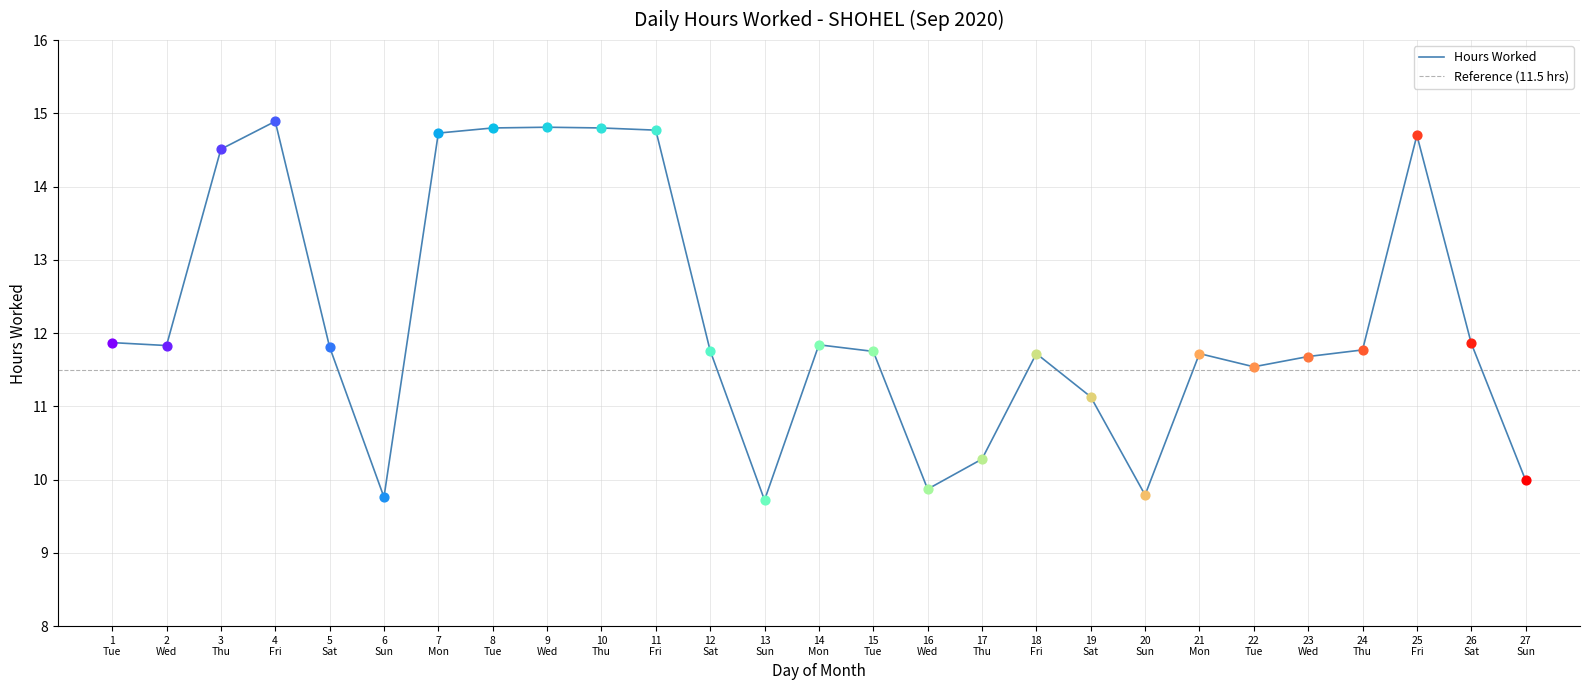

What is the maximum value for Hours Worked?

14.9